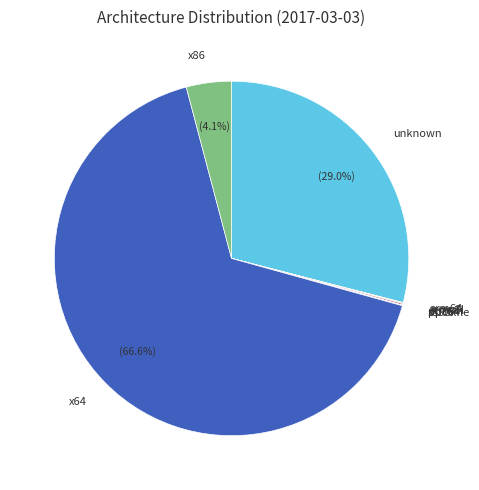

What percentage is NOT represented by unknown?

71.0%